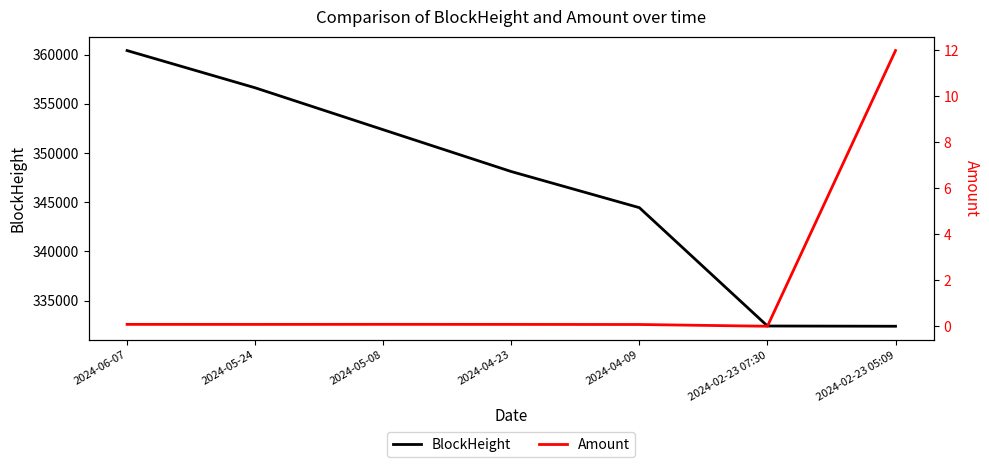

Which has a higher value, 2024-05-24 or 2024-04-23?

2024-05-24